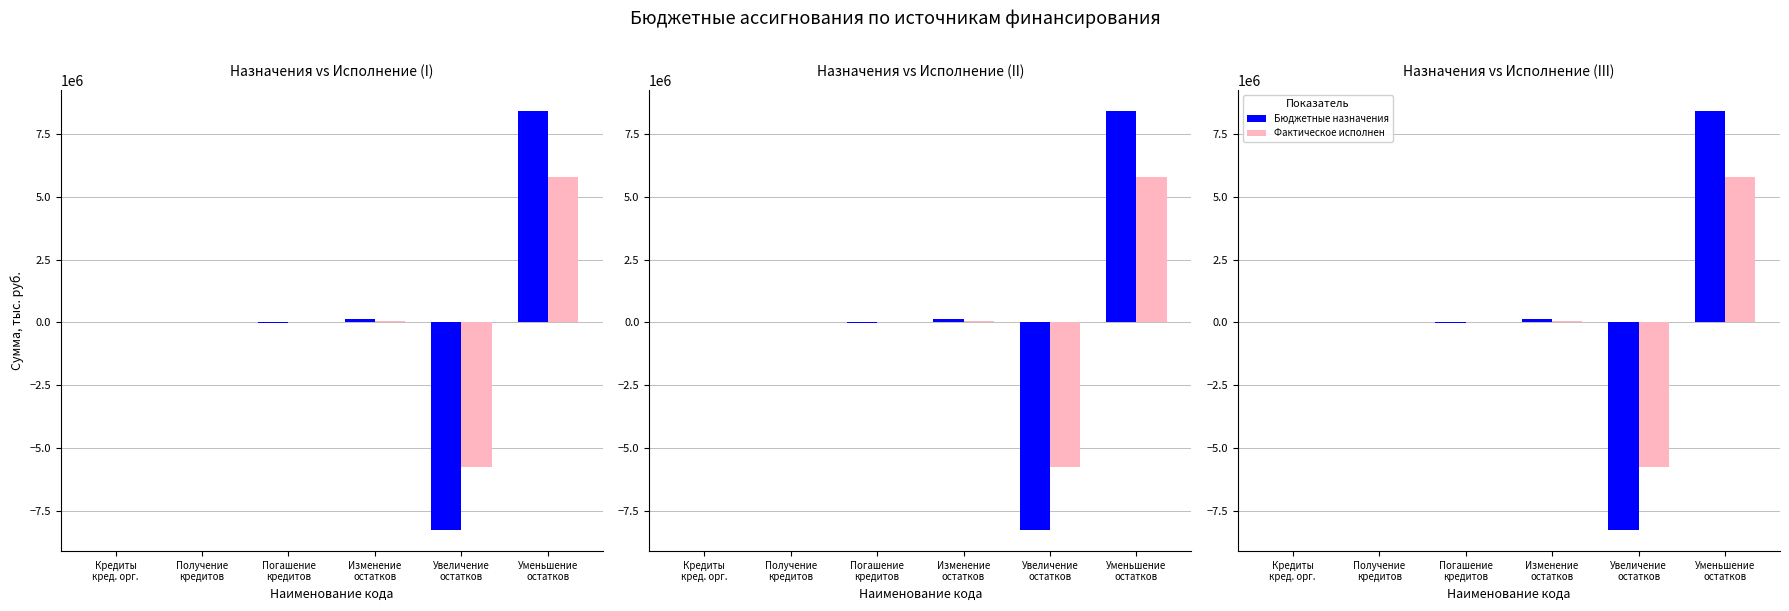

Which series has the widest spread of values?

Бюджетные назначения 2023, тыс.руб.